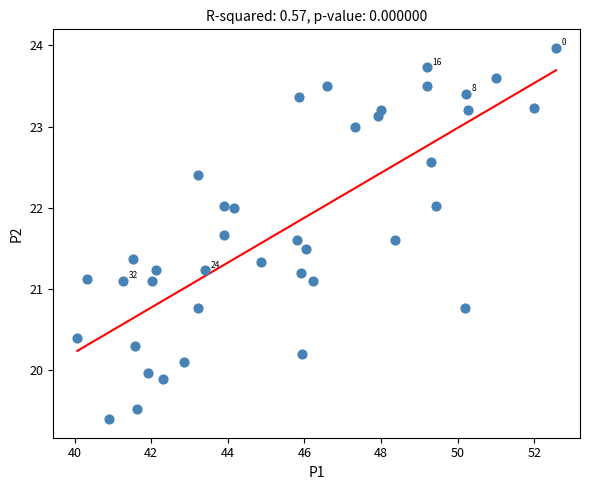

What is the range of X values (max minus min)?

12.5